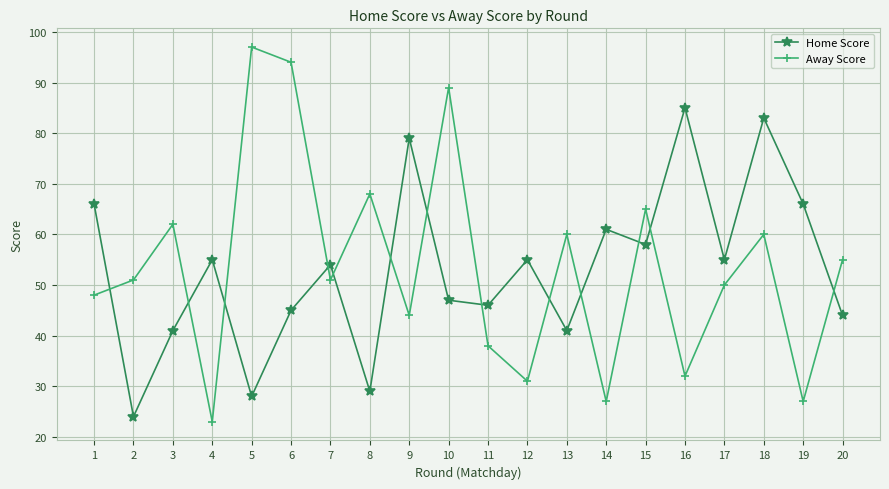

Is it true that Home Score equals 46 at 11?

True